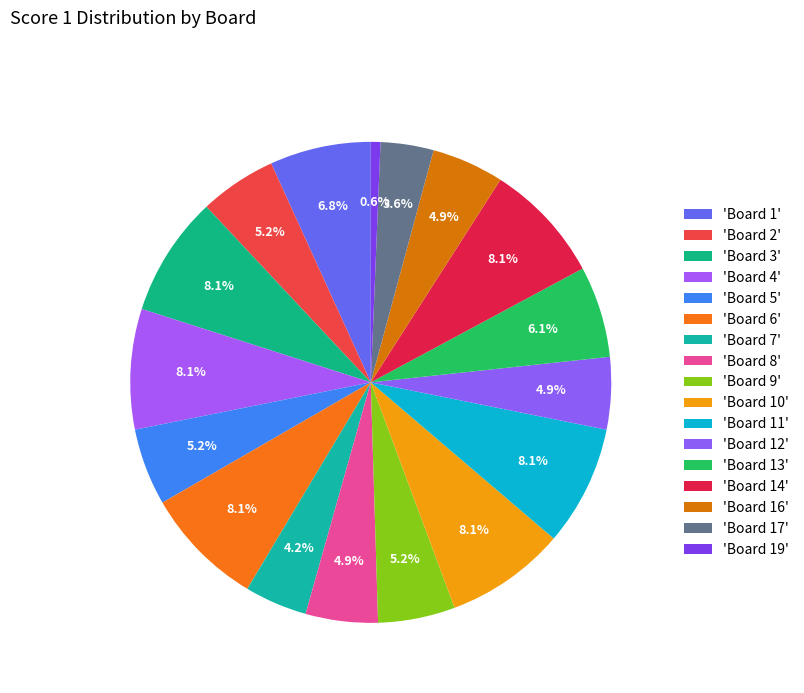

Which category has the biggest portion of the pie?

Board 3